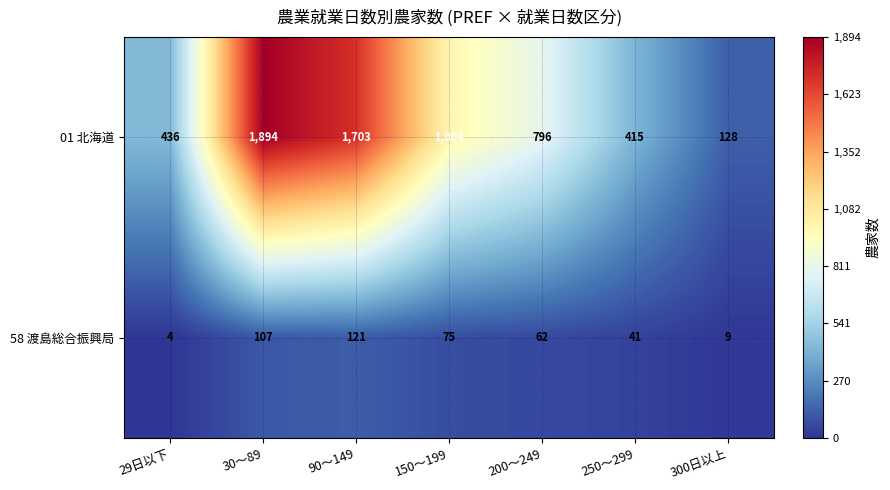

At how many categories does at least one series exceed 284?

6